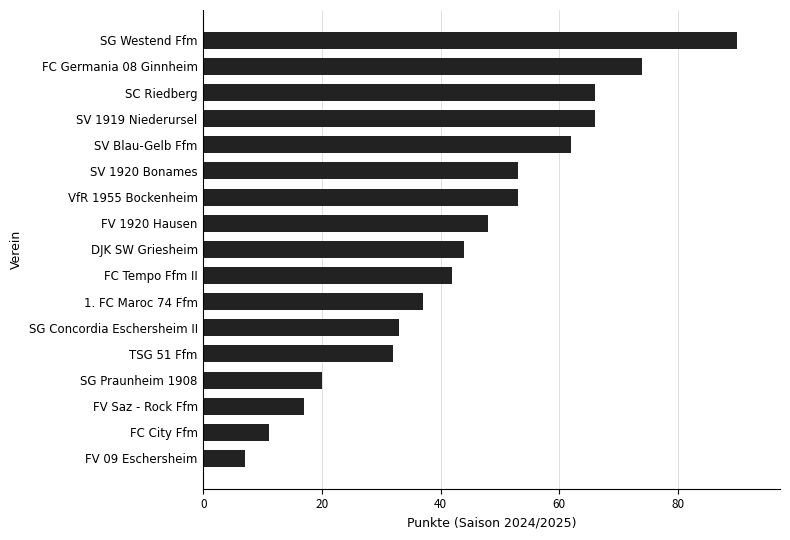

What is the smallest value displayed?

7